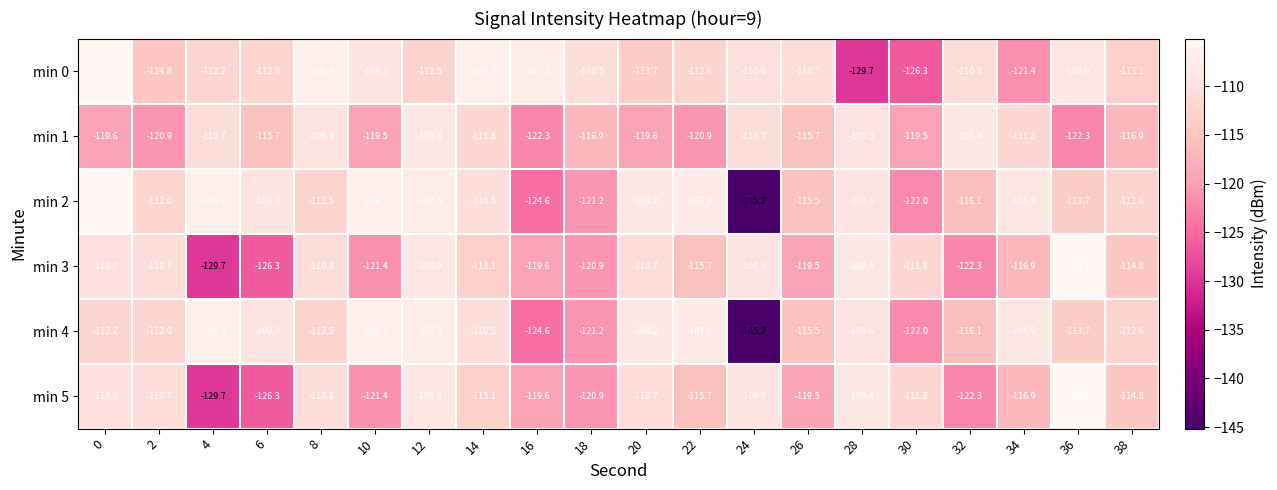

What is the difference between the maximum and minimum values in the min 0 series?

24.6